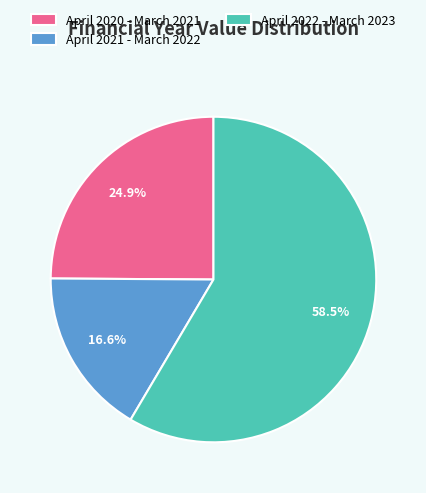

To the nearest percent, what is the average slice percentage?

33%